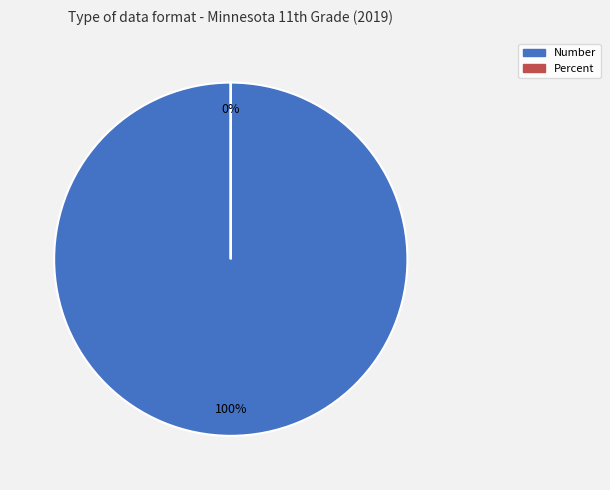

What is the change in value from Number to Percent?

-8228.7